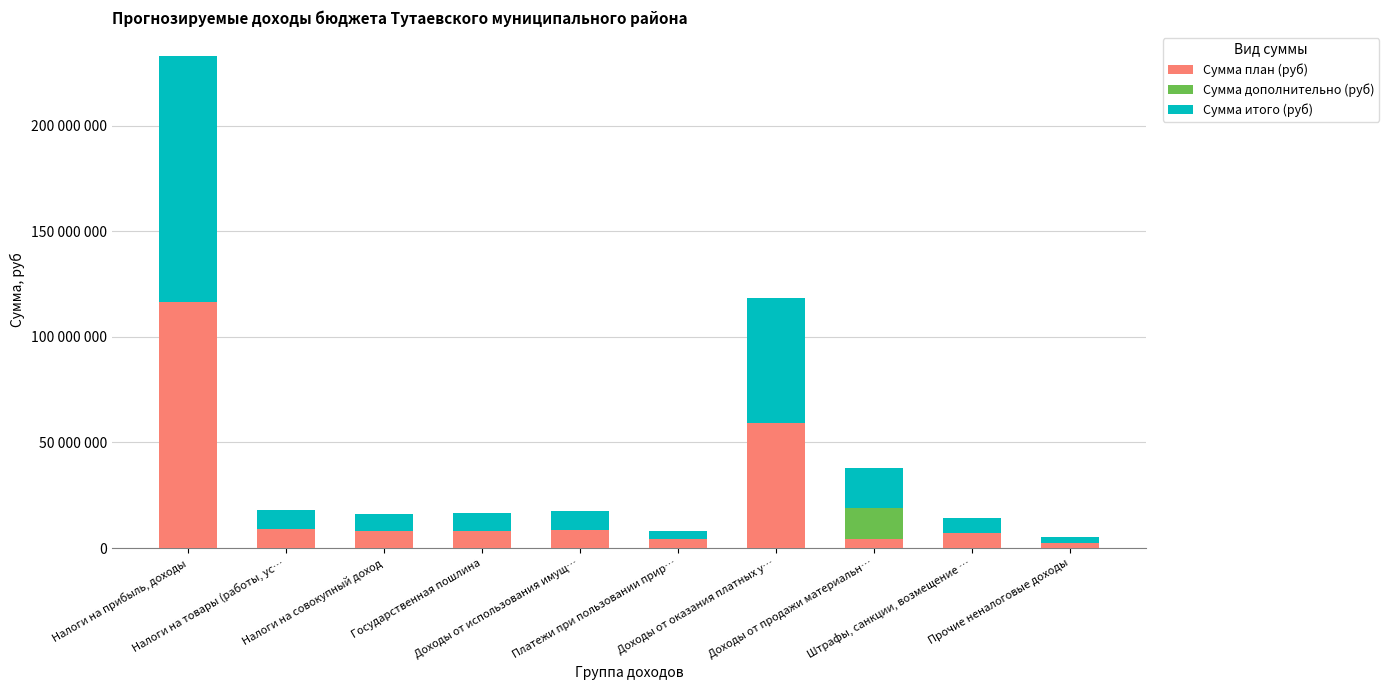

What are all the series names shown in the legend?

Сумма план (руб), Сумма дополнительно (руб), Сумма итого (руб)